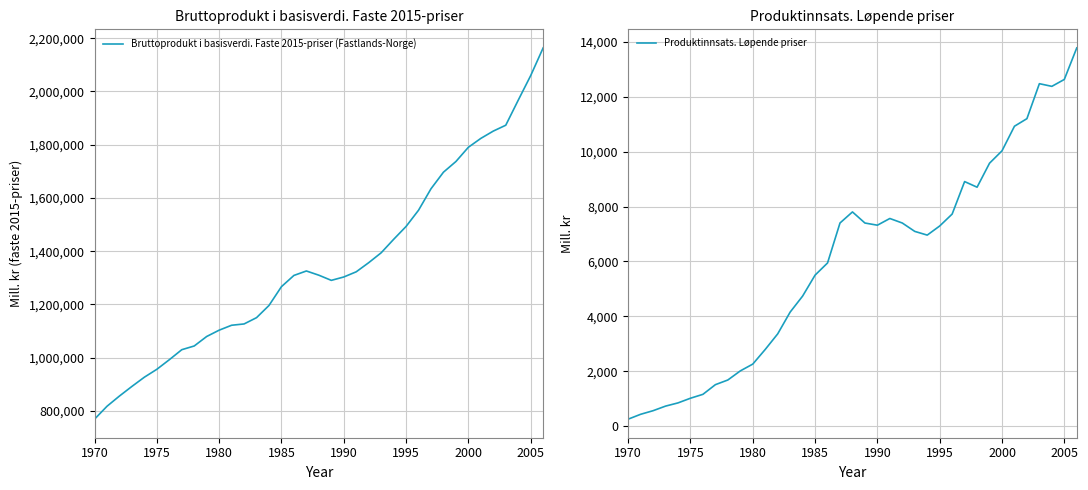

The value of Bruttoprodukt i basisverdi. Faste 2015-priser (Fastlands-Norge) at 1995 is 1492876. True or false?

True